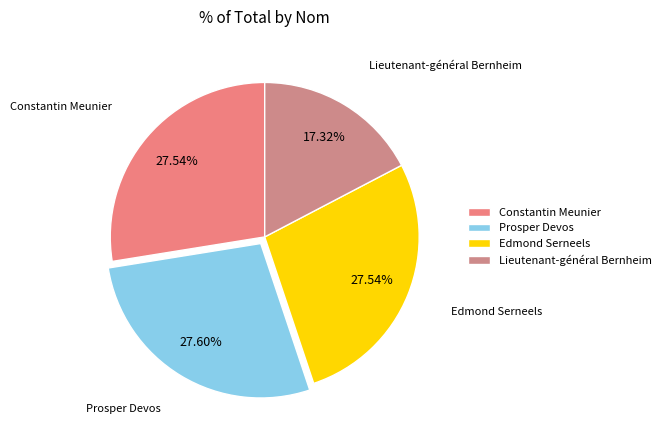

To the nearest percent, what is the difference between the largest and smallest slice percentages?

10%